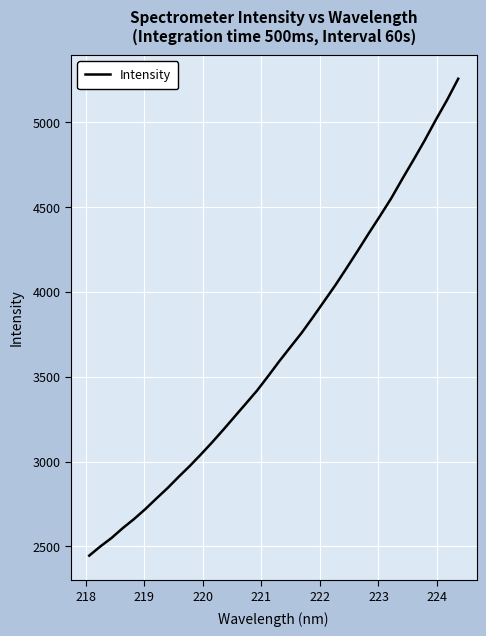

What is the maximum value shown in the chart?

5254.6